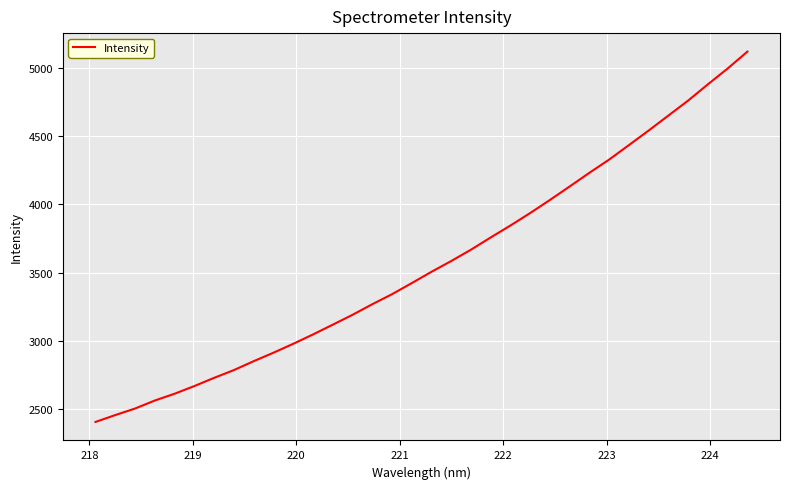

How many values are below 3506?

17